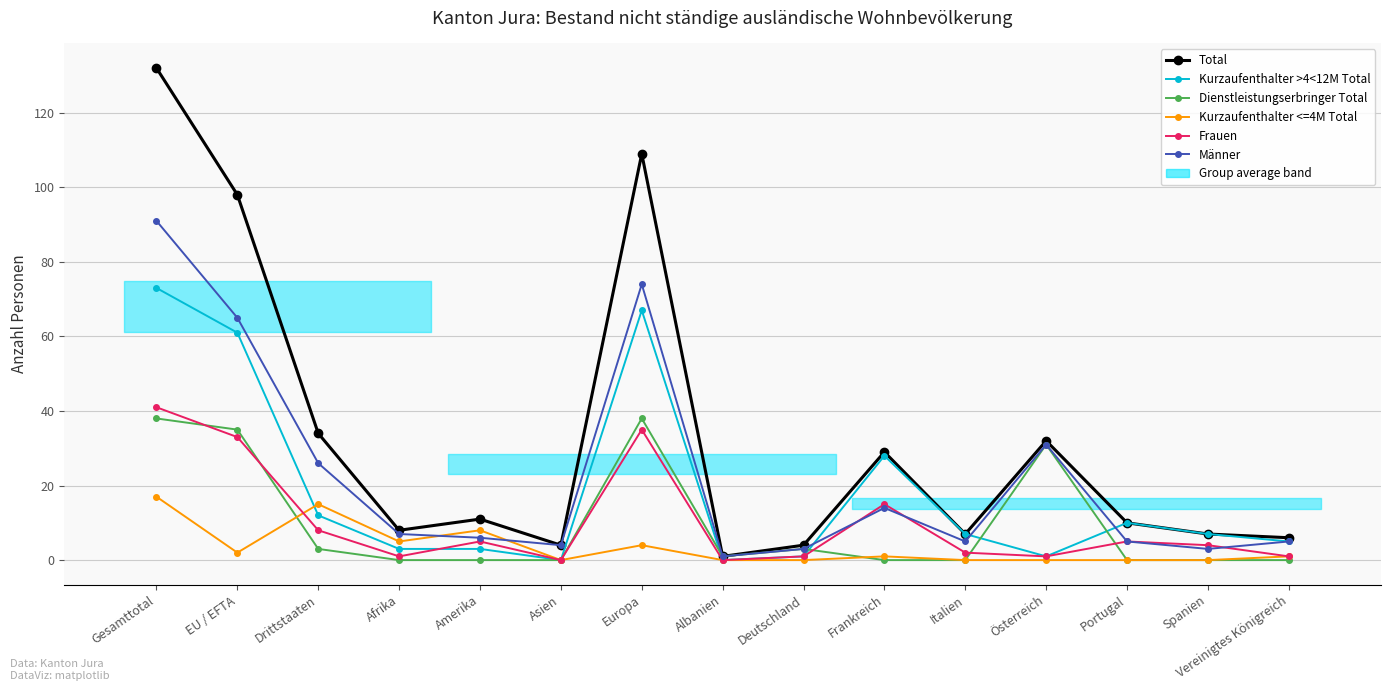

Reading right to left, what are all the values shown in this chart?

Total: Vereinigtes Königreich=6	Spanien=7	Portugal=10	Österreich=32	Italien=7	Frankreich=29	Deutschland=4	Albanien=1	Europa=109	Asien=4	Amerika=11	Afrika=8	Drittstaaten=34	EU / EFTA=98	Gesamttotal=132
Kurzaufenthalter >4<12M Total: Vereinigtes Königreich=5	Spanien=7	Portugal=10	Österreich=1	Italien=7	Frankreich=28	Deutschland=1	Albanien=0	Europa=67	Asien=0	Amerika=3	Afrika=3	Drittstaaten=12	EU / EFTA=61	Gesamttotal=73
Dienstleistungserbringer Total: Vereinigtes Königreich=0	Spanien=0	Portugal=0	Österreich=31	Italien=0	Frankreich=0	Deutschland=3	Albanien=1	Europa=38	Asien=0	Amerika=0	Afrika=0	Drittstaaten=3	EU / EFTA=35	Gesamttotal=38
Kurzaufenthalter <=4M Total: Vereinigtes Königreich=1	Spanien=0	Portugal=0	Österreich=0	Italien=0	Frankreich=1	Deutschland=0	Albanien=0	Europa=4	Asien=0	Amerika=8	Afrika=5	Drittstaaten=15	EU / EFTA=2	Gesamttotal=17
Frauen: Vereinigtes Königreich=1	Spanien=4	Portugal=5	Österreich=1	Italien=2	Frankreich=15	Deutschland=1	Albanien=0	Europa=35	Asien=0	Amerika=5	Afrika=1	Drittstaaten=8	EU / EFTA=33	Gesamttotal=41
Männer: Vereinigtes Königreich=5	Spanien=3	Portugal=5	Österreich=31	Italien=5	Frankreich=14	Deutschland=3	Albanien=1	Europa=74	Asien=4	Amerika=6	Afrika=7	Drittstaaten=26	EU / EFTA=65	Gesamttotal=91